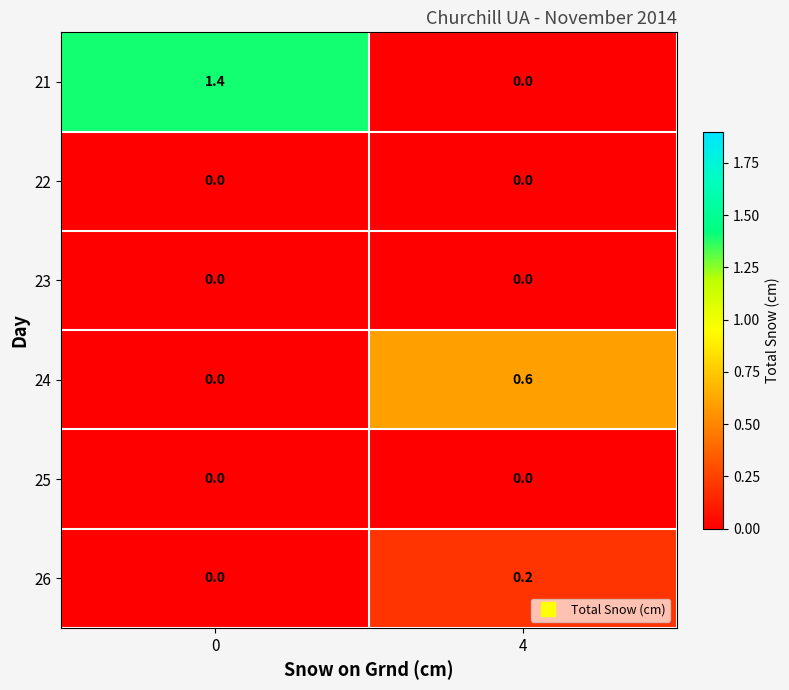

What is the sum of all 24 values?

0.6